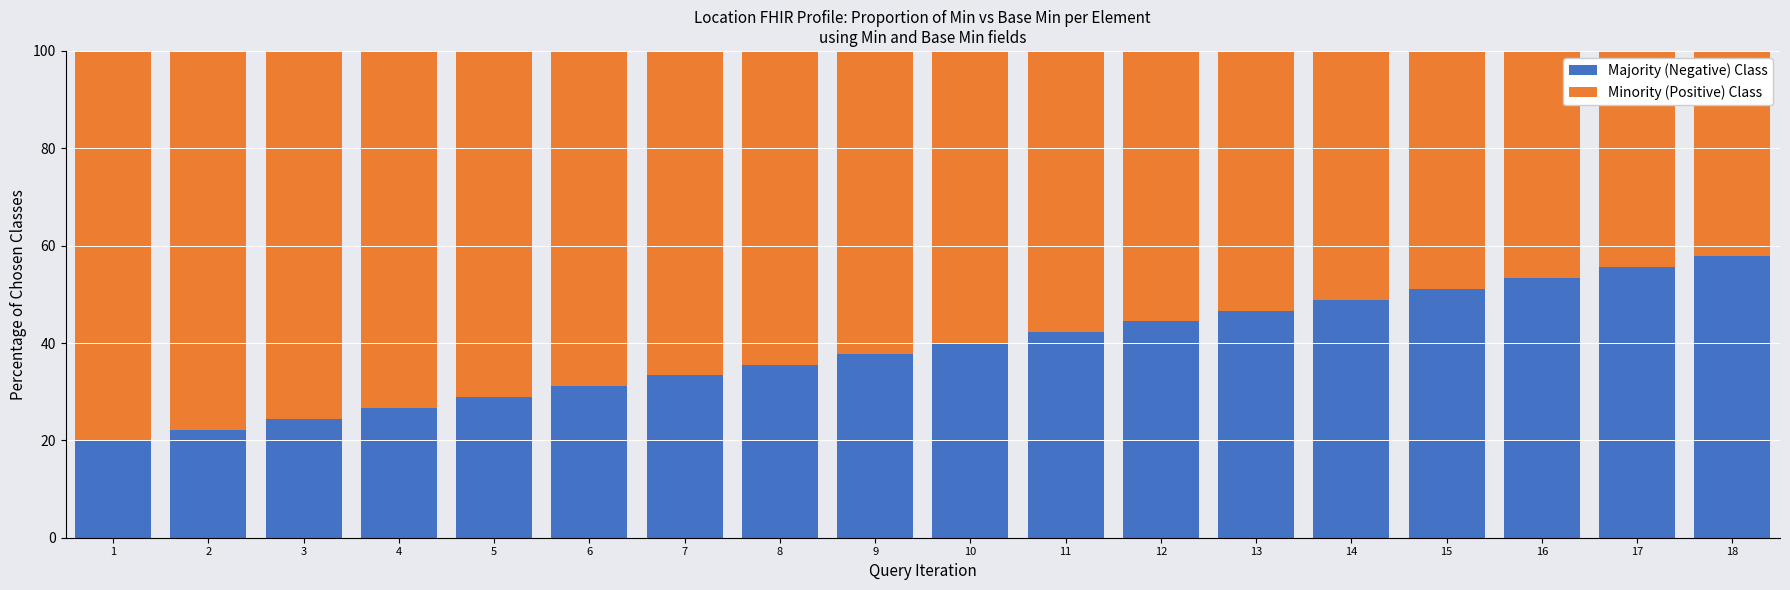

What is the total value across all series at 14?

100.0